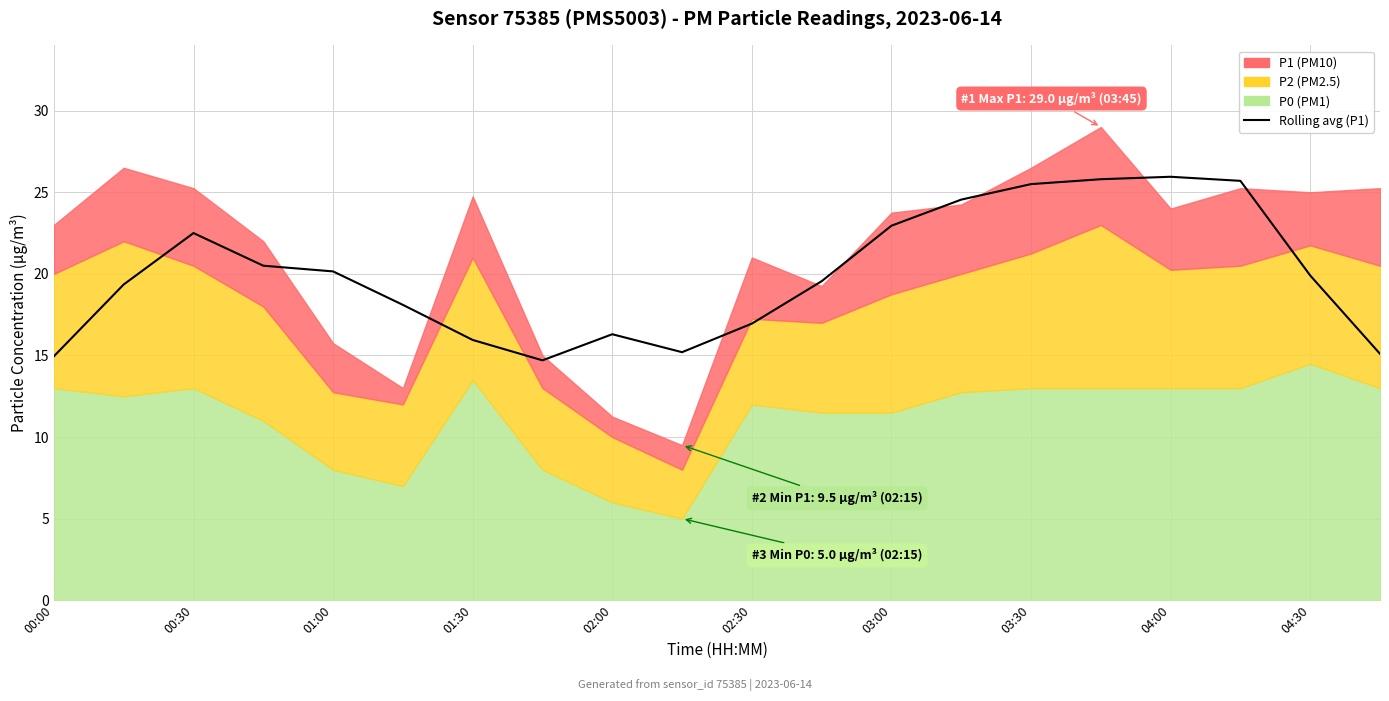

How many categories are shown in the chart?

20